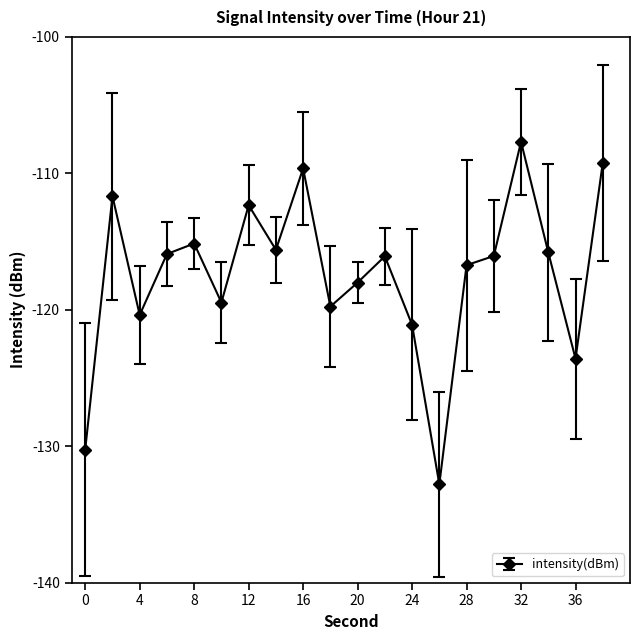

True or false: the data has more than 1 interior local peaks.

True